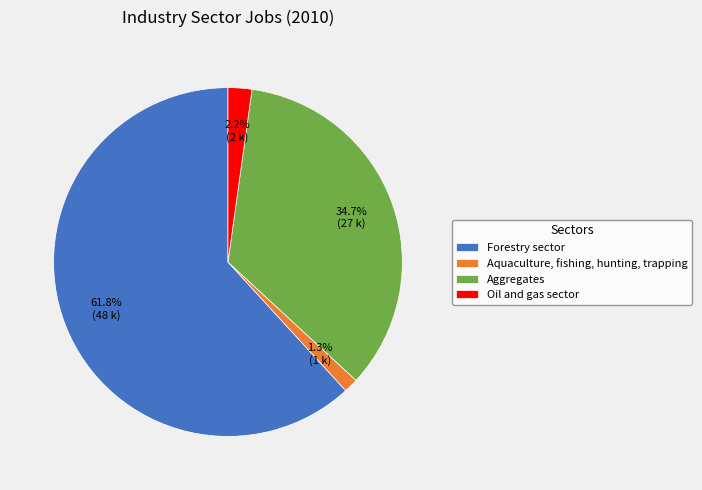

To the nearest percent, what is the average slice percentage?

25%